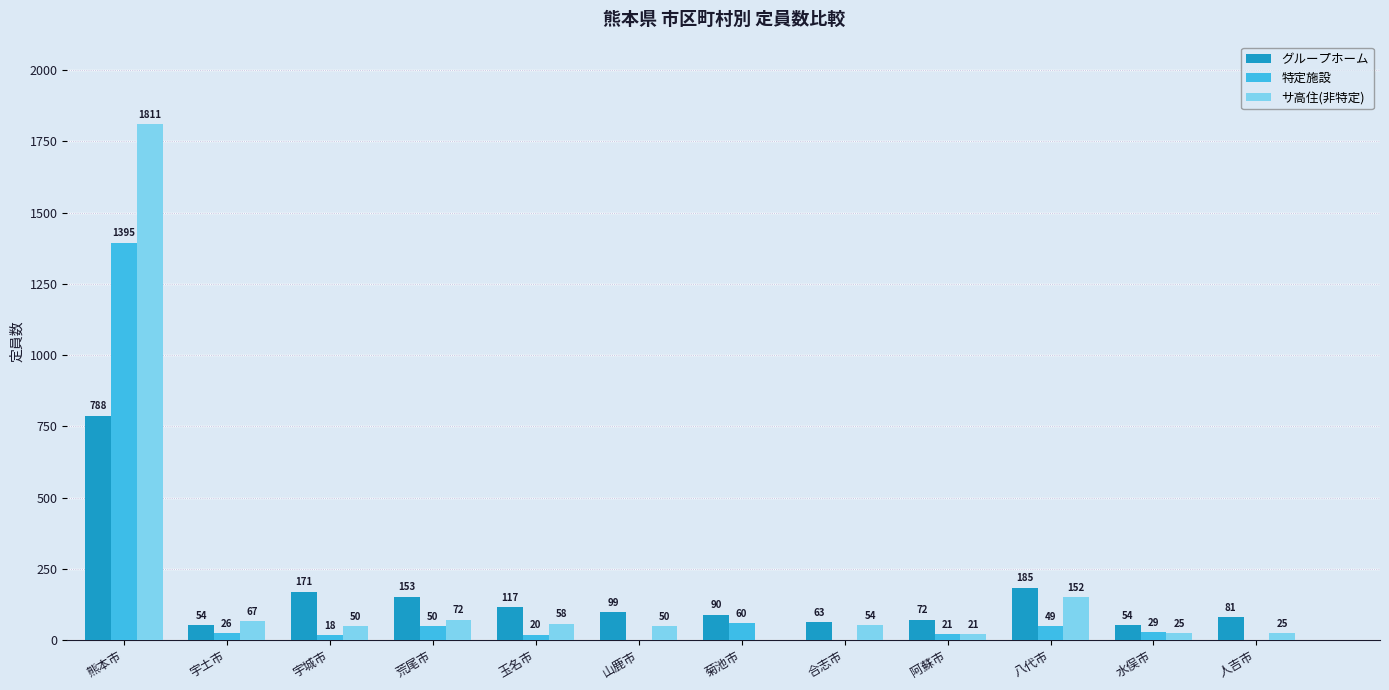

The value of グループホーム at 人吉市 is 81. True or false?

True